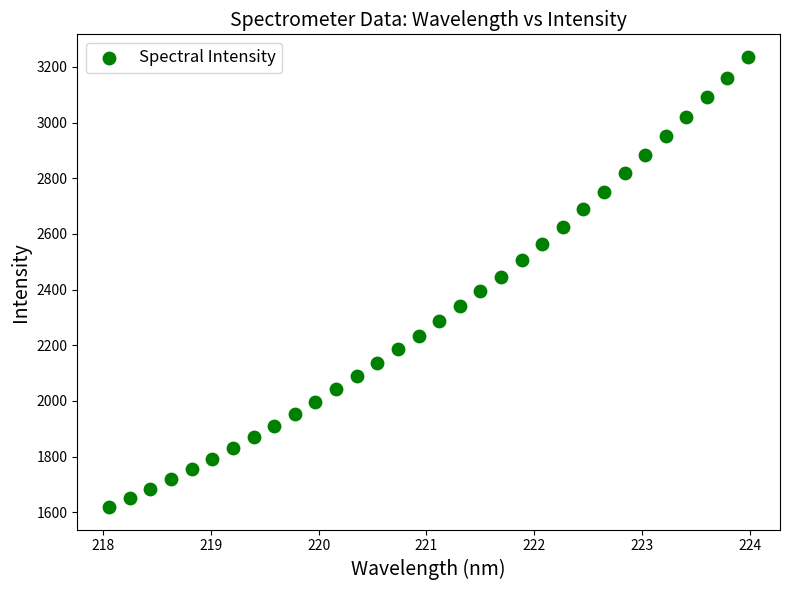

What is the range of Y values (max minus min)?

1617.6